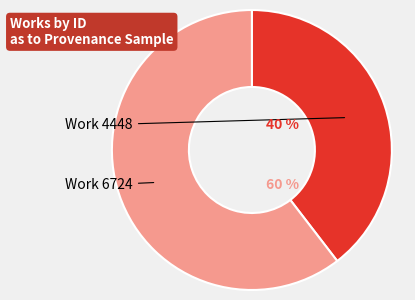

To the nearest percent, what is the average slice percentage?

50%